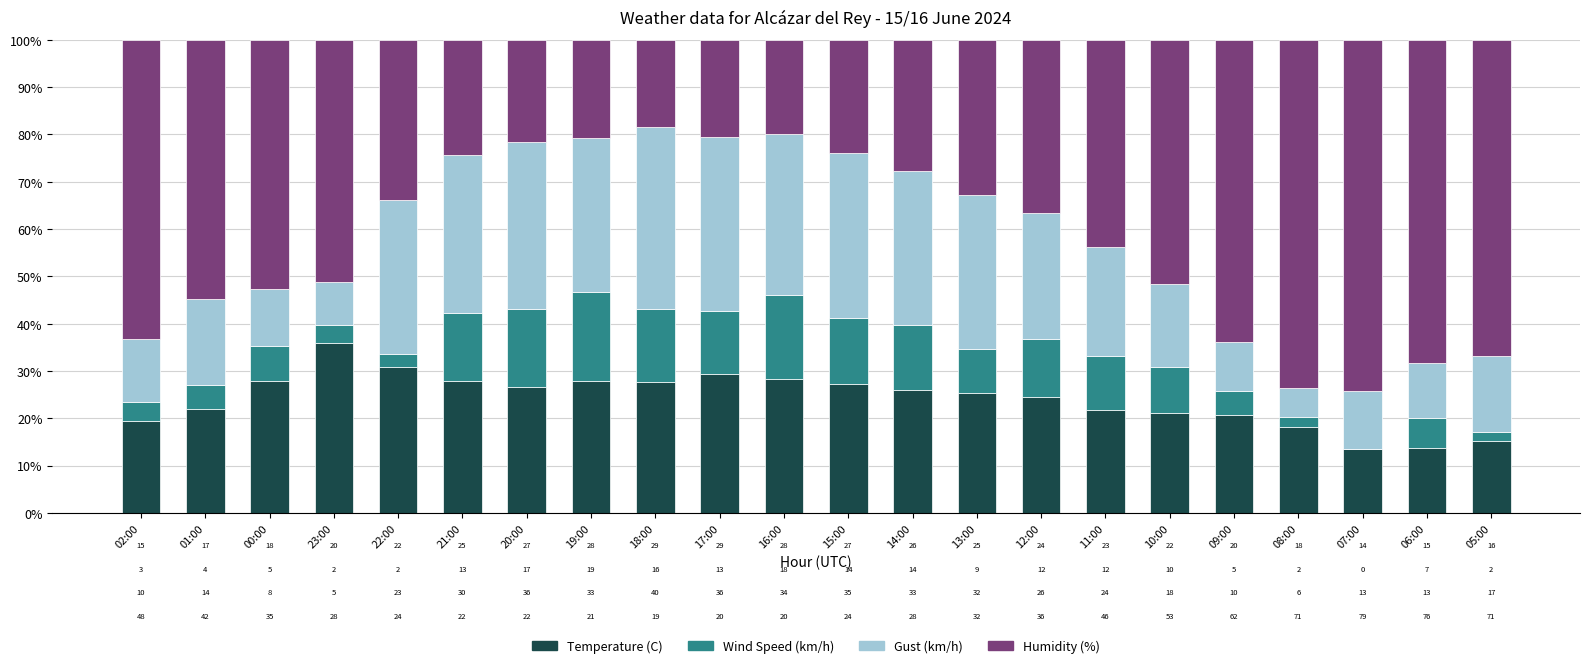

Which series has the largest total across all categories?

Humidity (%)